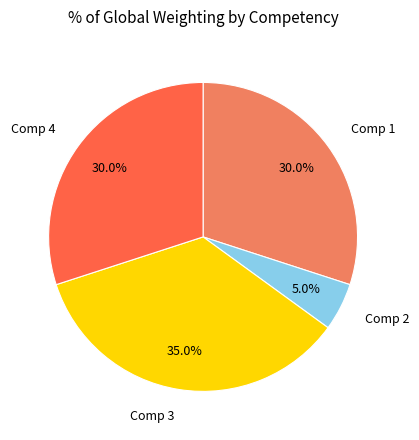

To the nearest percent, what is the combined percentage of Comp 1 and Comp 2?

35%